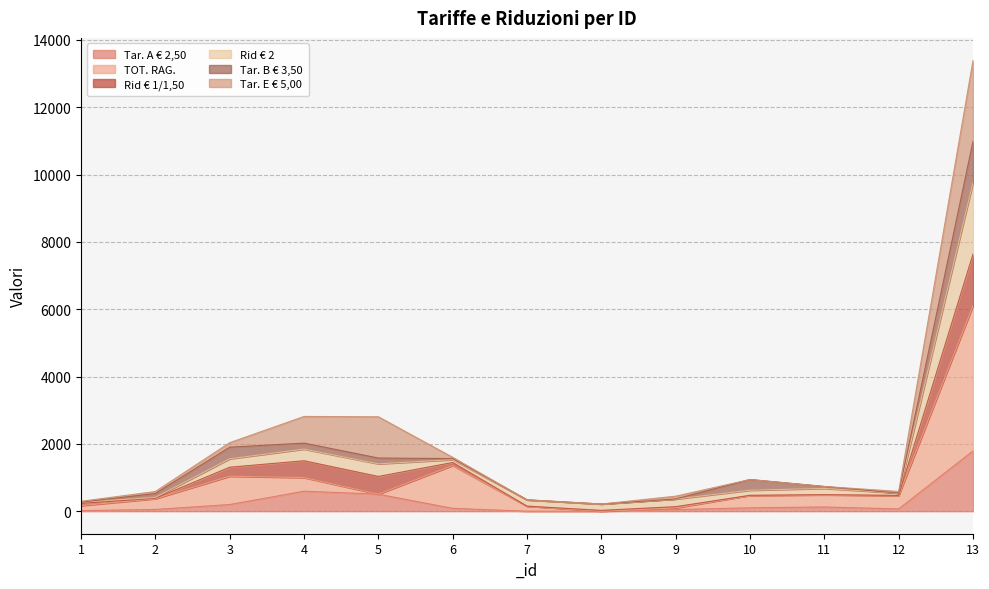

At which category is the sum across all series the highest?

13